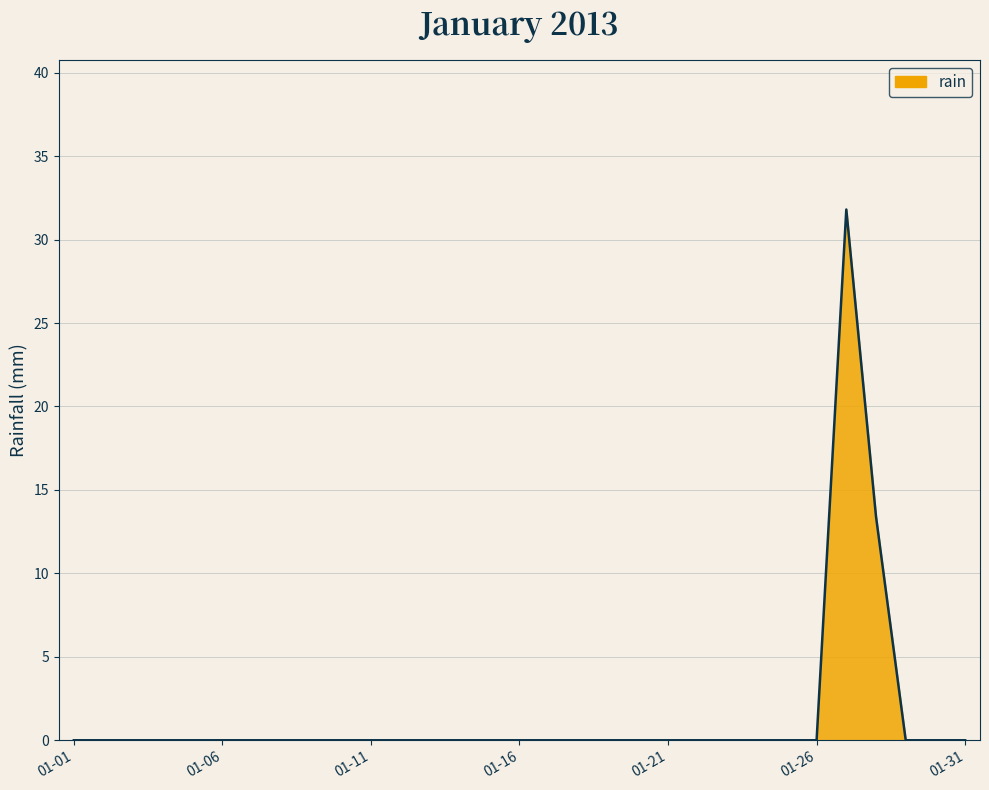

Does the chart display data point markers on the line(s)?

No